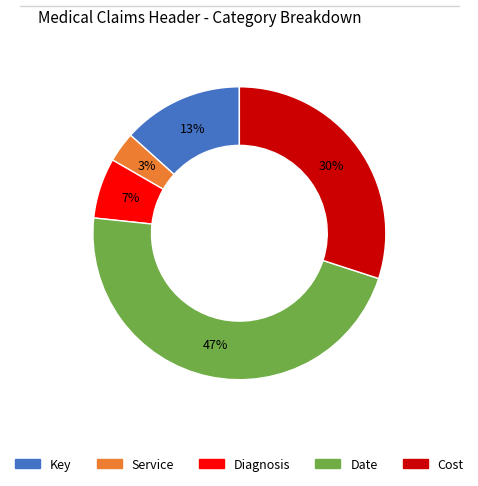

How many segments does this pie chart have?

5